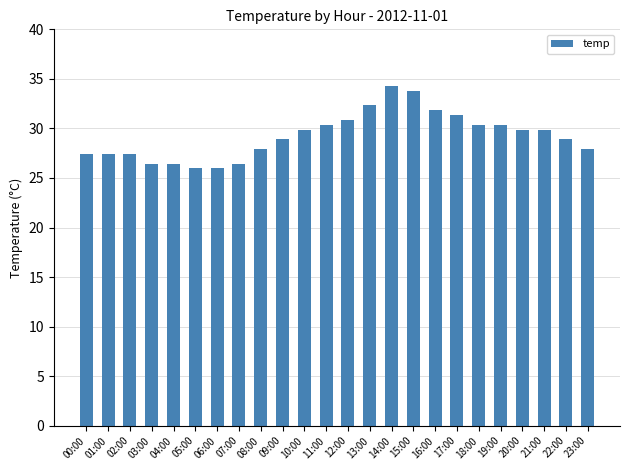

Reading left to right, extract all data points from this chart.

00:00=27.4	01:00=27.4	02:00=27.4	03:00=26.5	04:00=26.5	05:00=26.0	06:00=26.0	07:00=26.5	08:00=27.9	09:00=28.9	10:00=29.9	11:00=30.4	12:00=30.9	13:00=32.3	14:00=34.3	15:00=33.8	16:00=31.9	17:00=31.4	18:00=30.4	19:00=30.4	20:00=29.9	21:00=29.9	22:00=28.9	23:00=27.9